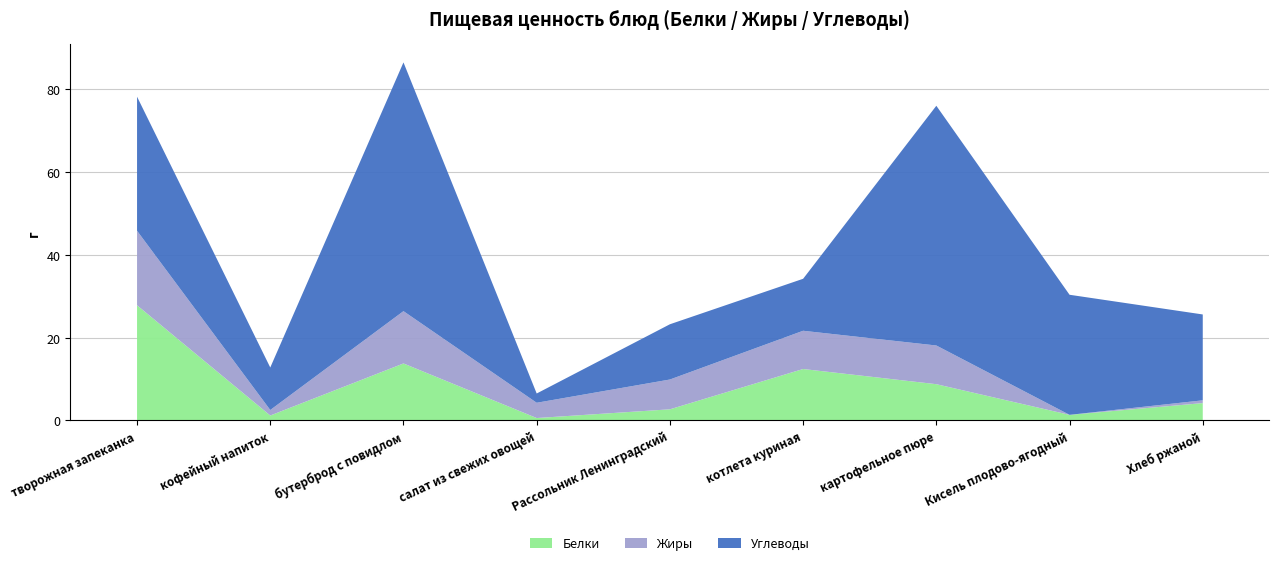

Reading left to right, what are all the values shown in this chart?

Белки: 27.8	1.2	13.8	0.6	2.7	12.4	8.8	1.4	4.2
Жиры: 18.0	1.3	12.6	3.7	7.2	9.2	9.3	0.0	0.7
Углеводы: 32.4	10.3	60.1	2.2	13.3	12.6	57.9	29.0	20.8